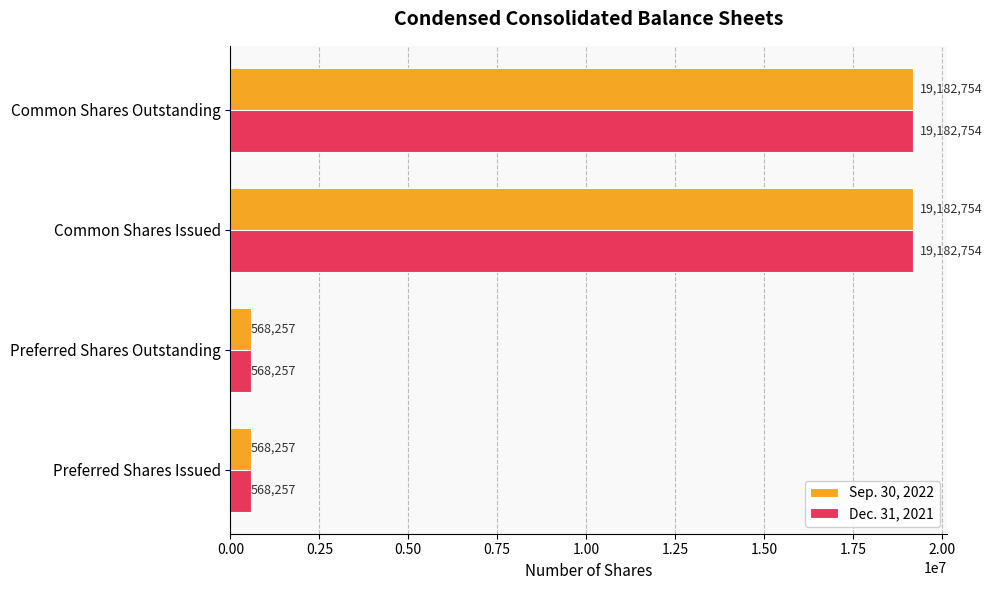

What is the average value of the Sep. 30, 2022 series?

9875506